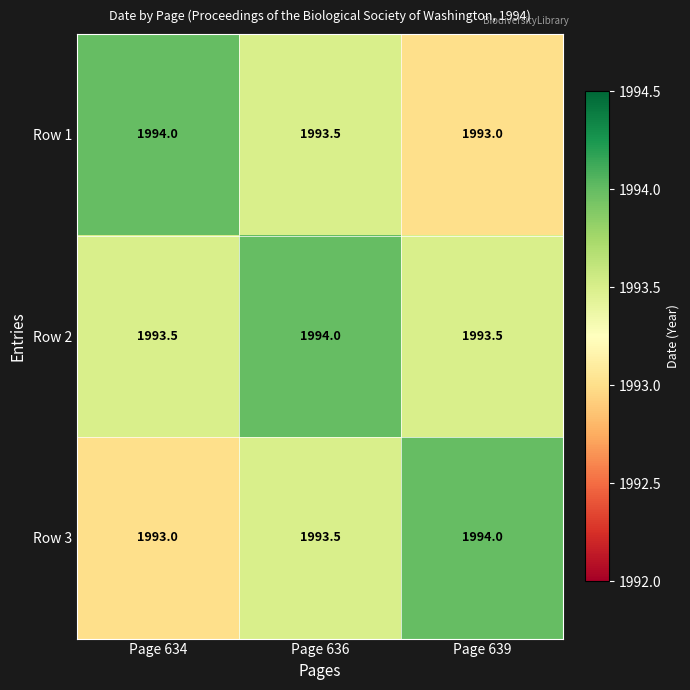

At how many categories does at least one series exceed 1993?

3